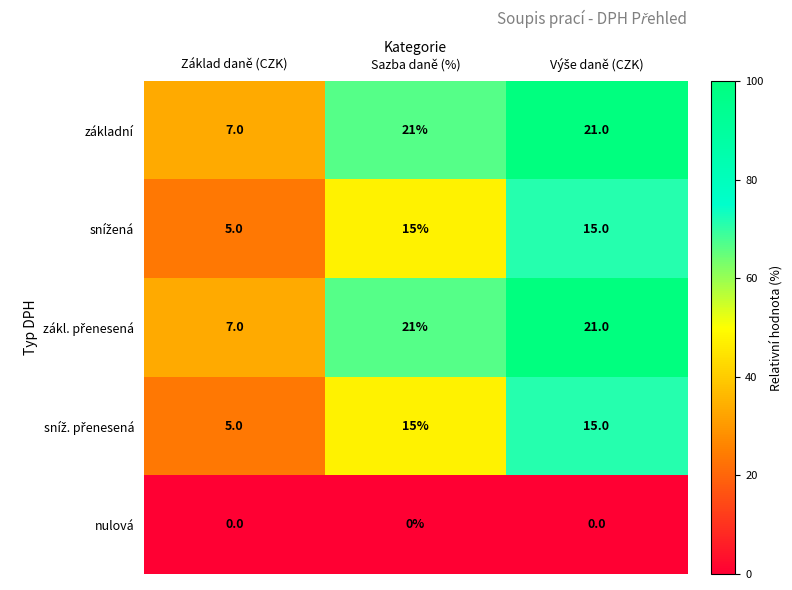

What is the average value of the základní series?

16